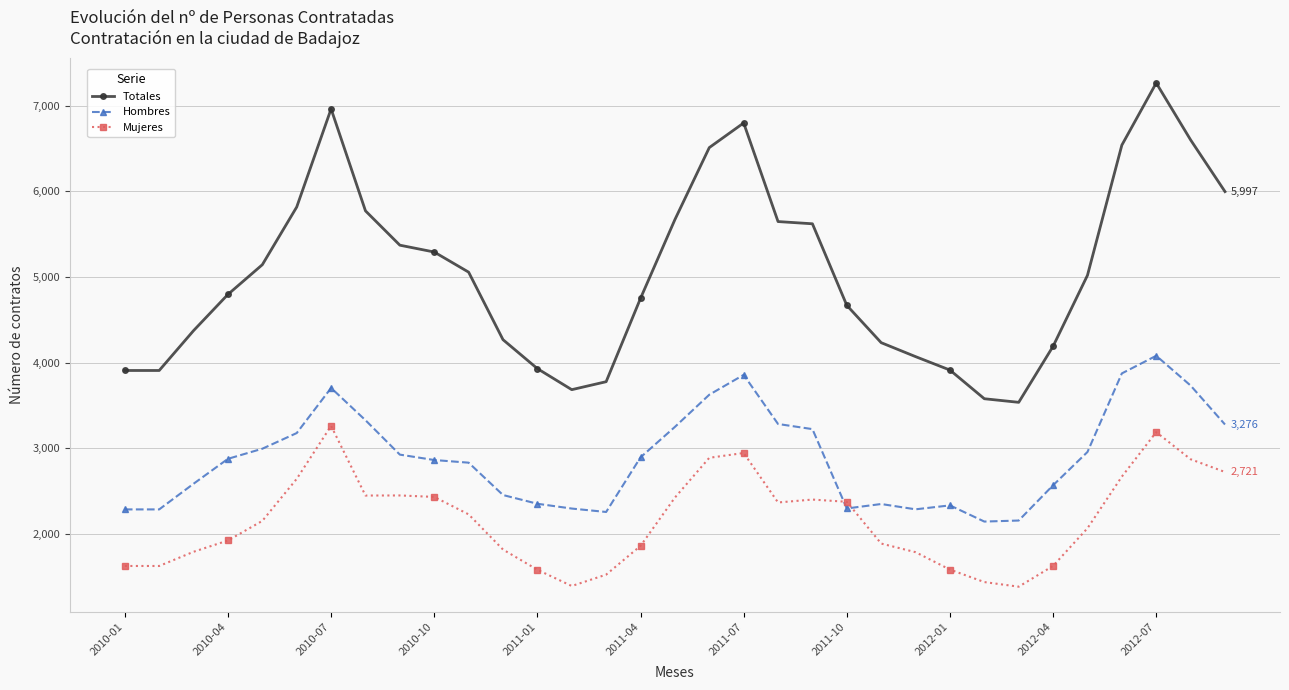

Rank the series by their average value, from highest to lowest.

Totales, Hombres, Mujeres